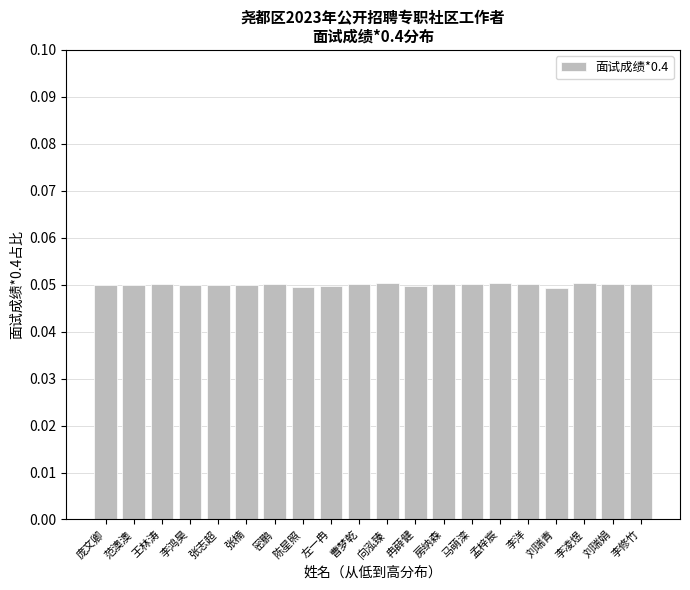

How many bars are there in total?

20